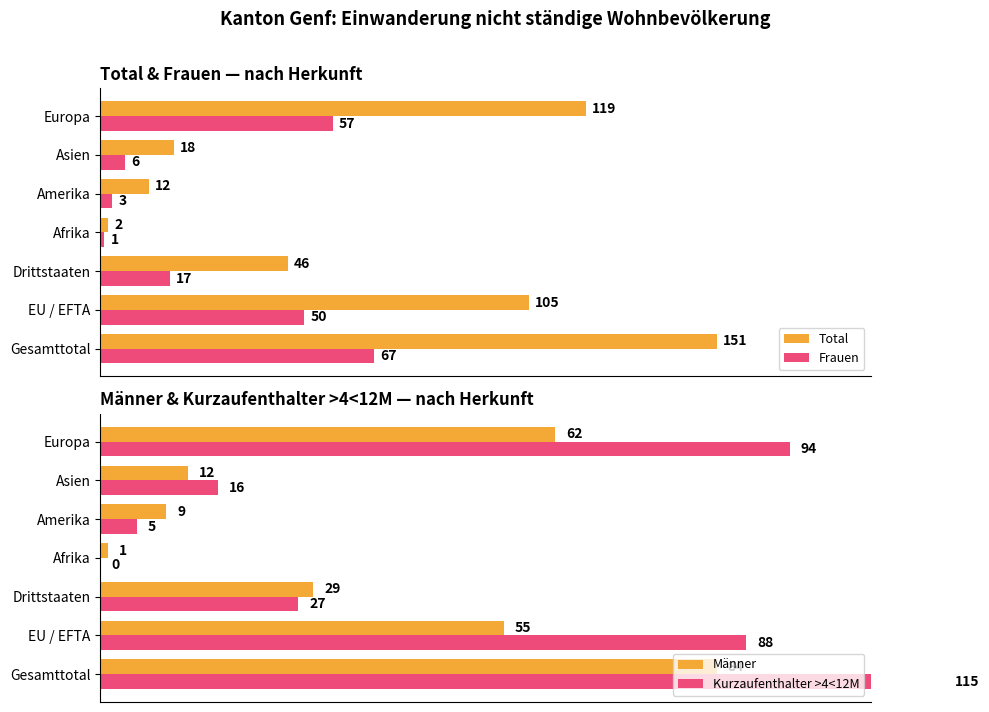

How many data points does each series have?

7